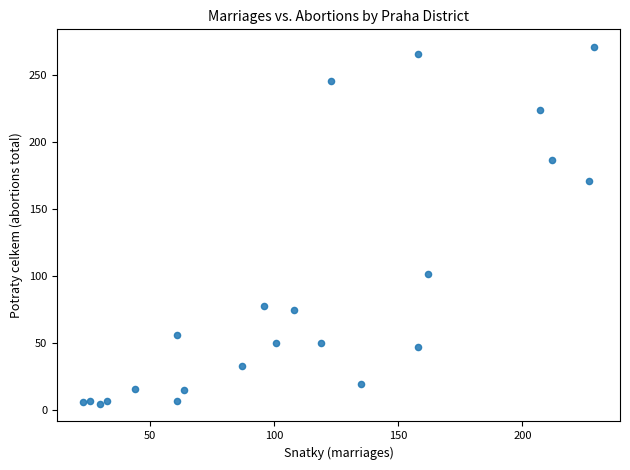

What Y value in the scatter plot is closest to 138?

171